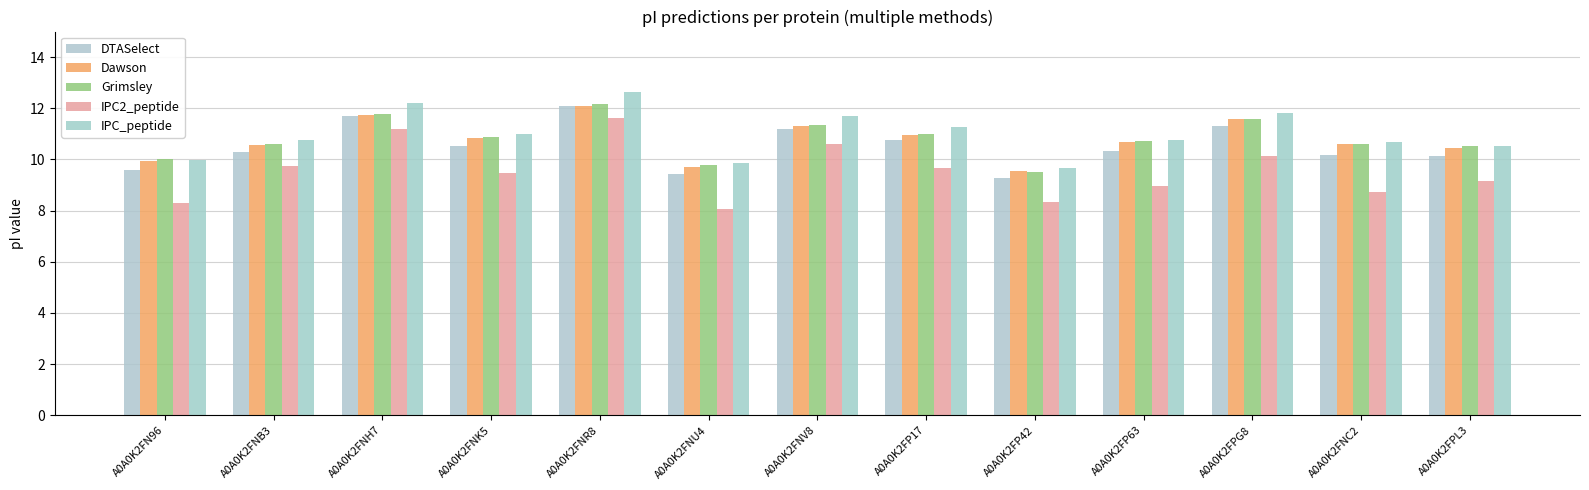

Which series has the largest total across all categories?

IPC_peptide